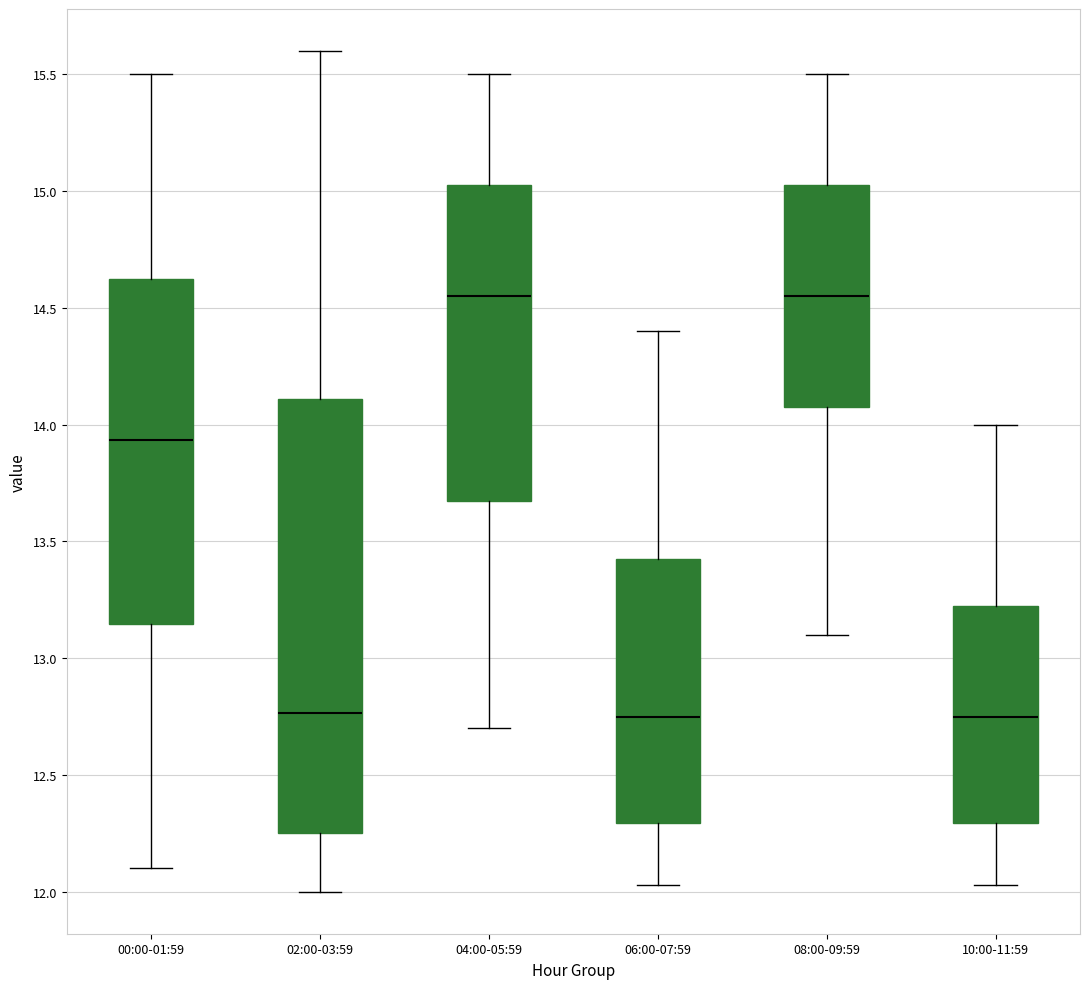

Where does the upper whisker of the box for 06:00-07:59 end on the y-axis? The values are not printed on the chart, so give them approximately, as read against the axis.

14.40